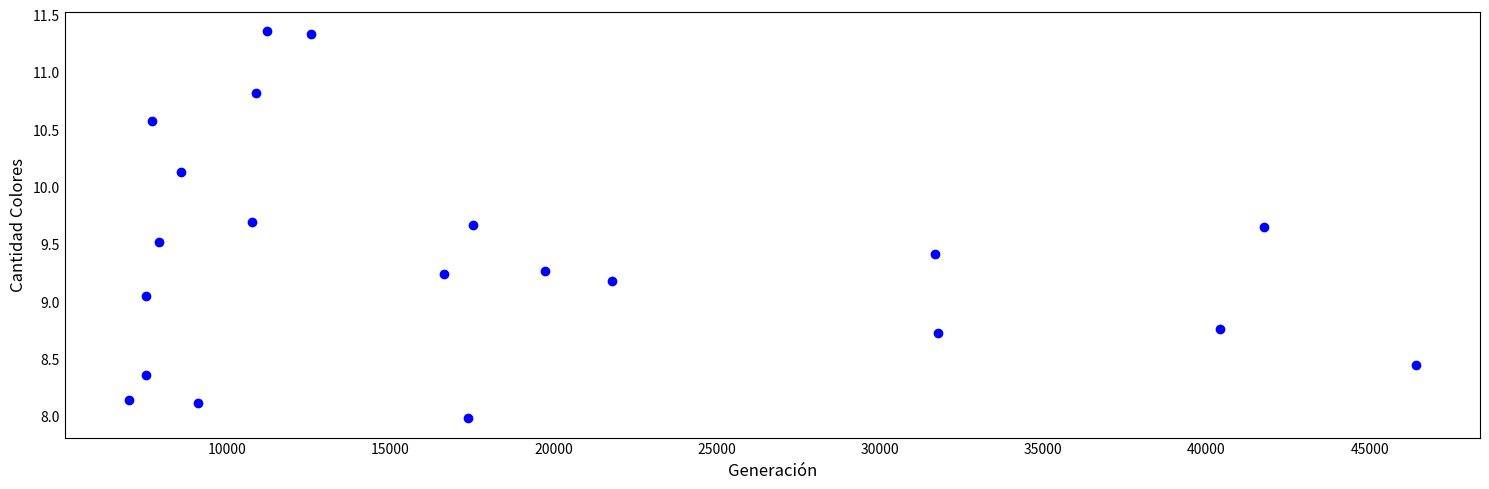

What is the range of Y values (max minus min)?

3.4